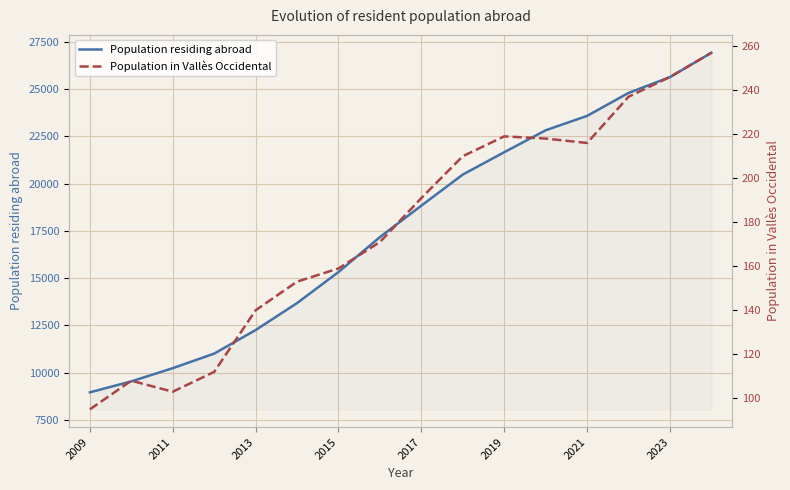

How many distinct data groups are displayed?

2